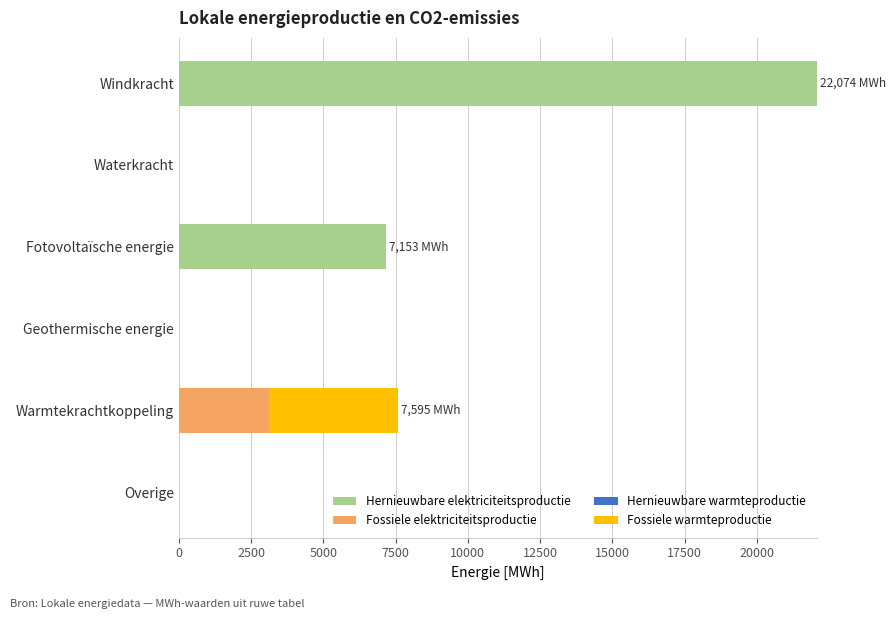

At which label is Hernieuwbare elektriciteitsproductie closest to 11037?

Fotovoltaïsche energie